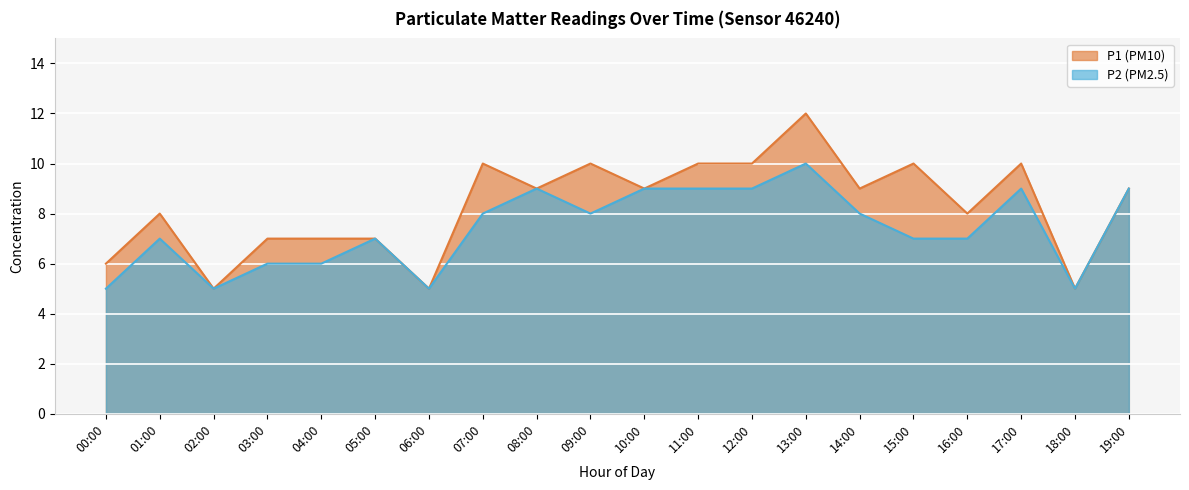

What is the value of the P1 point at the 17th from the left?

8